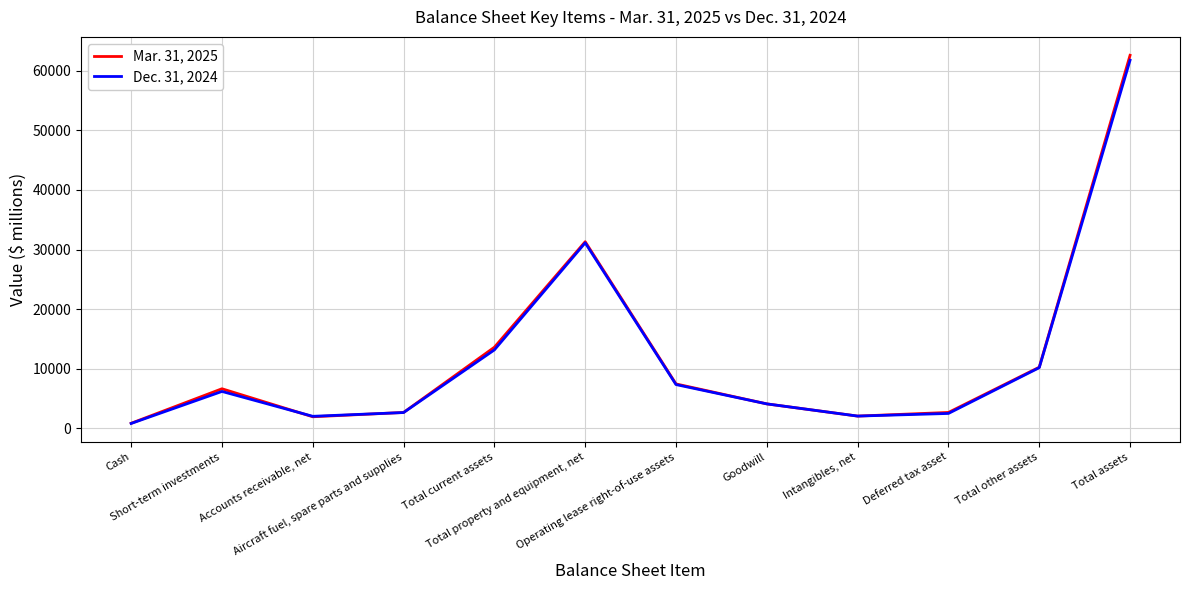

What position from the right is Total property and equipment, net?

7